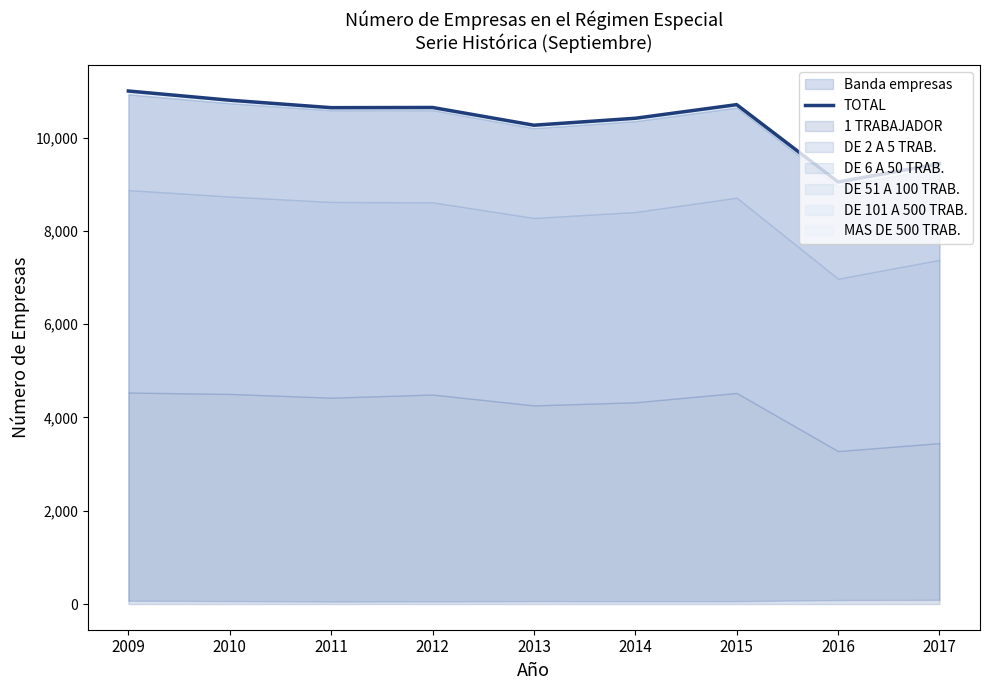

What is the approximate value at 2017, to the nearest 50?

9450